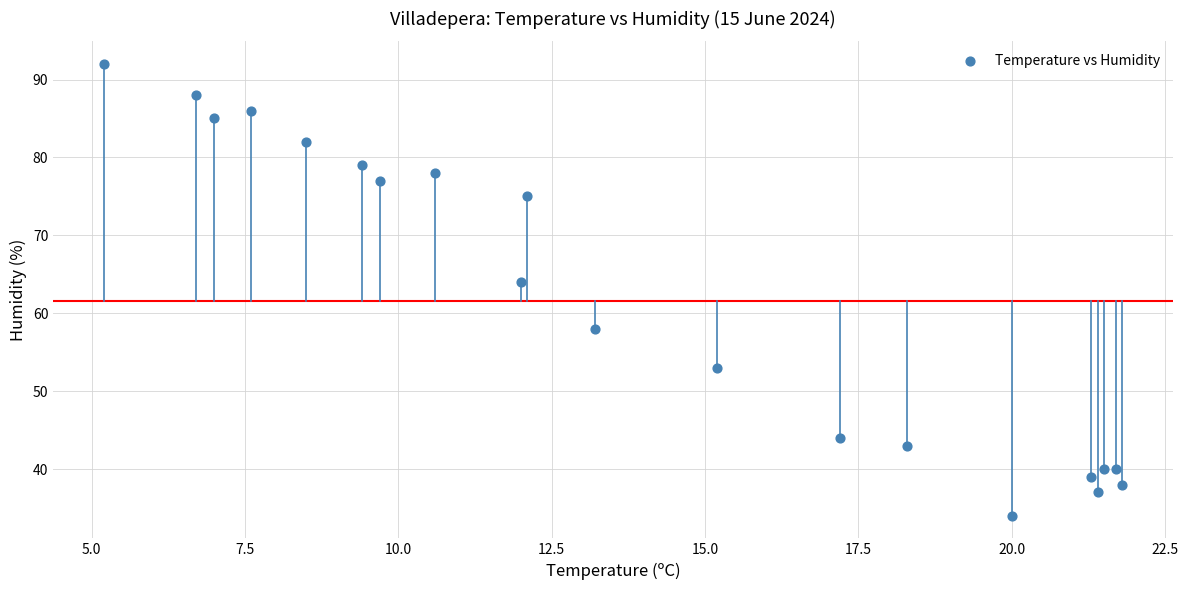

What Y value in the scatter plot is closest to 63?

64